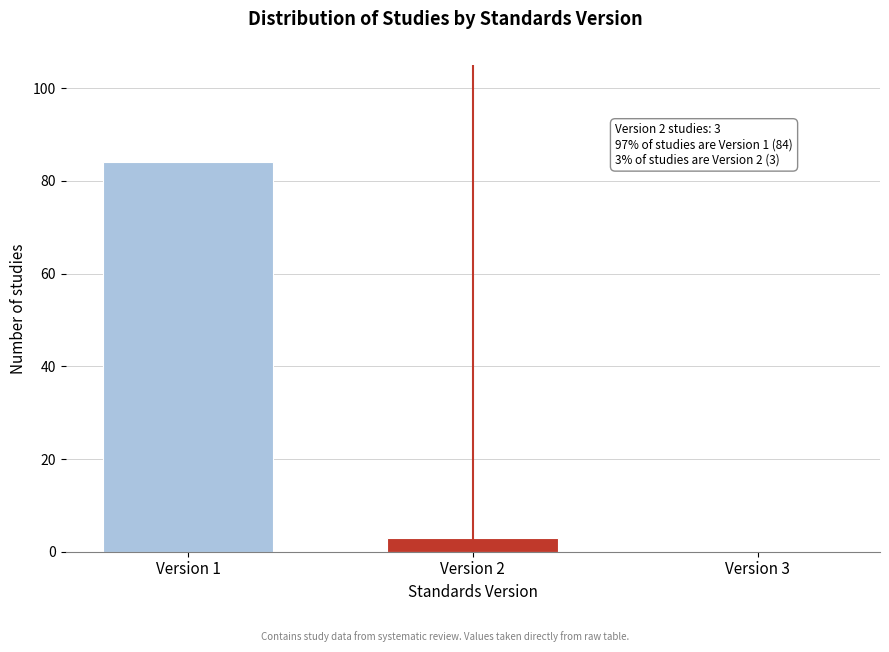

Reading left to right, extract all data points from this chart.

Version 1=84	Version 2=3	Version 3=0